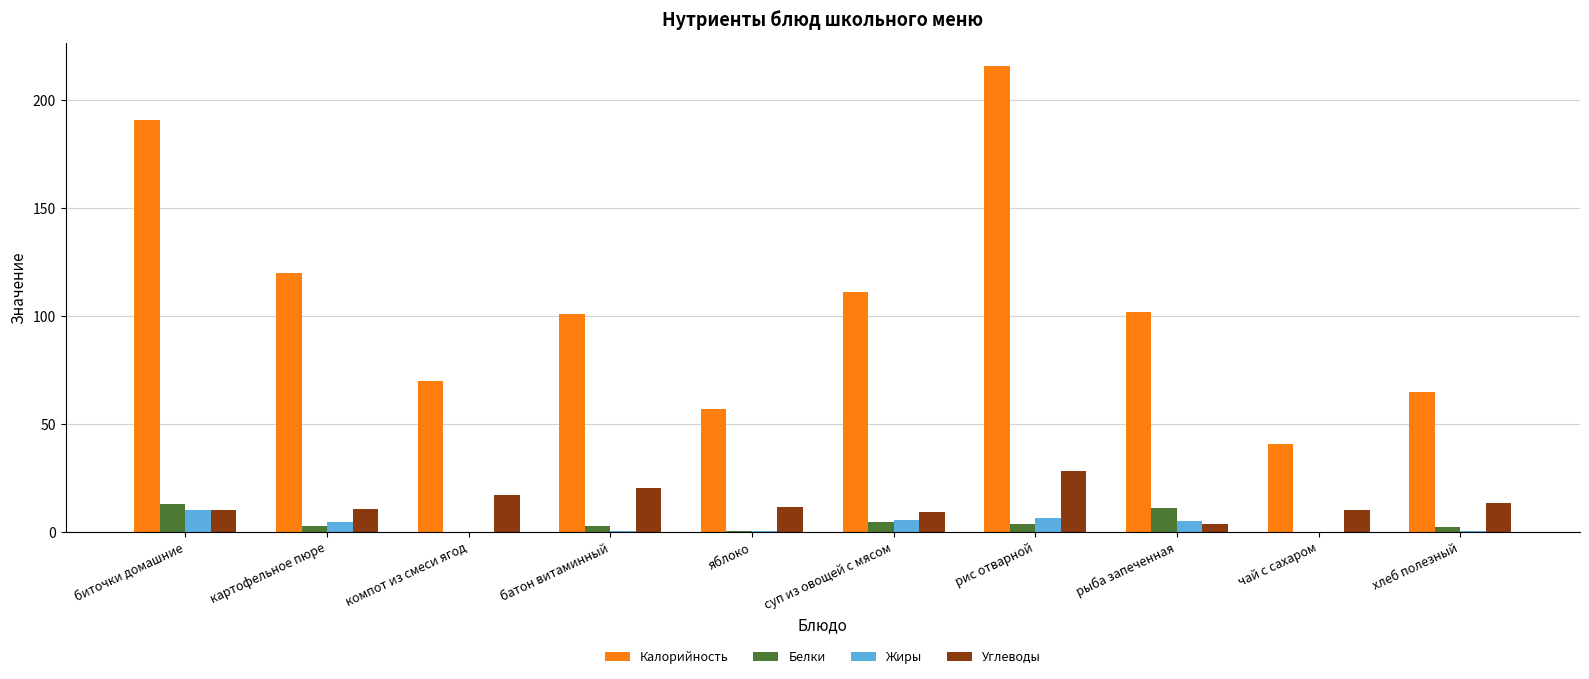

Where is Калорийность nearest to the value 128?

картофельное пюре